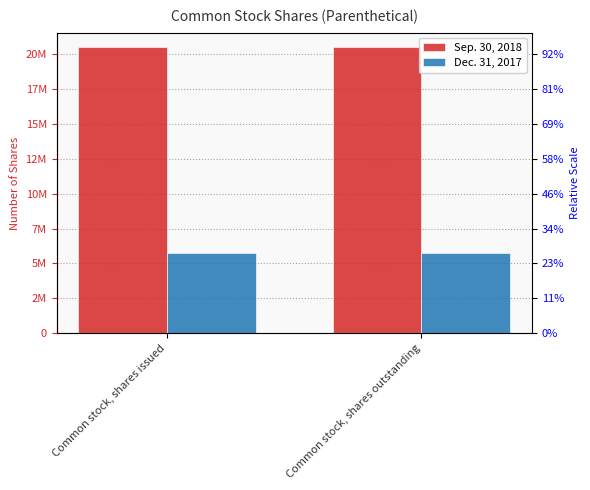

Which category has the lowest value across all series?

Common stock, shares issued